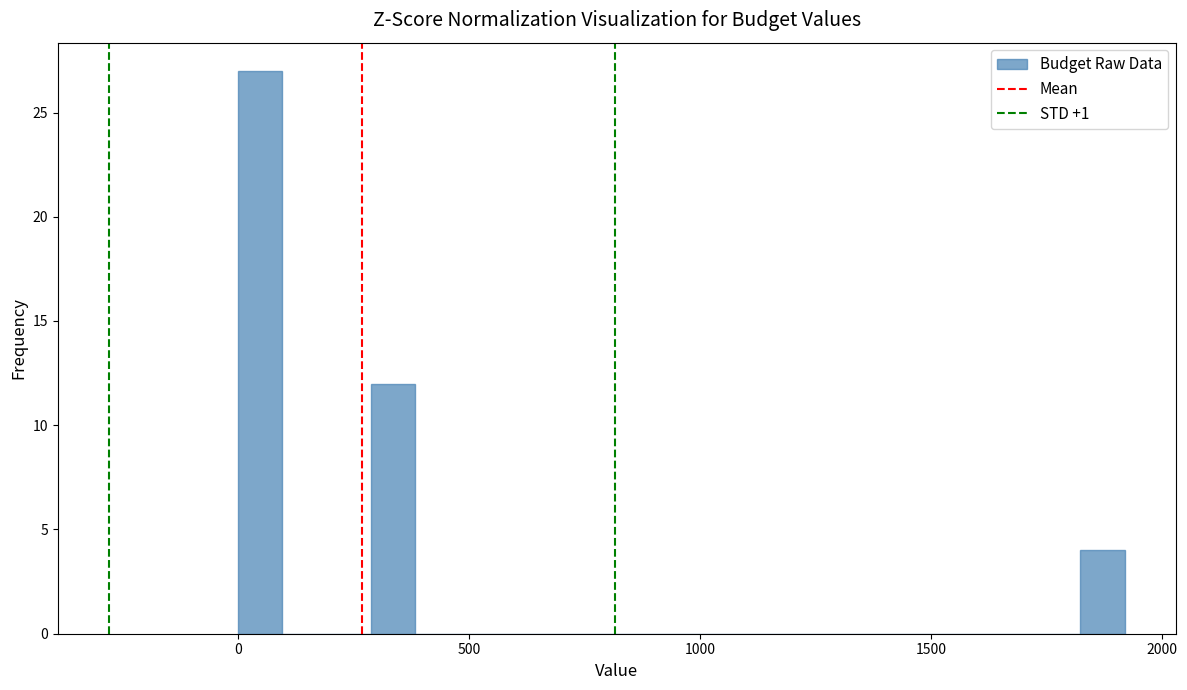

Read against the x-axis, roughly where is the centre of the tallest bar?

50